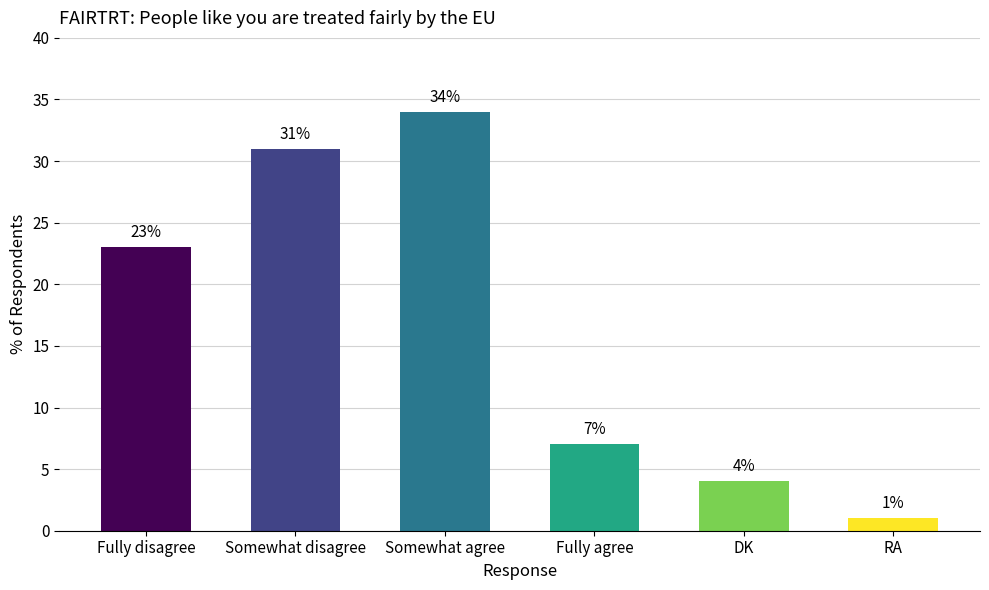

Does the chart contain any negative values?

No